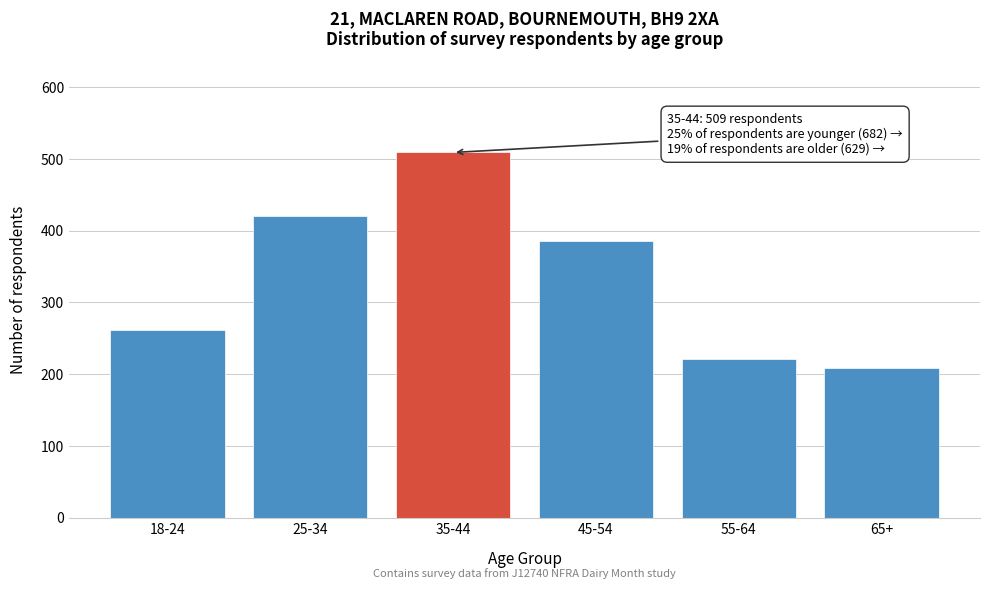

Reading right to left, what are all the values shown in this chart?

65+=208	55-64=221	45-54=386	35-44=509	25-34=420	18-24=262